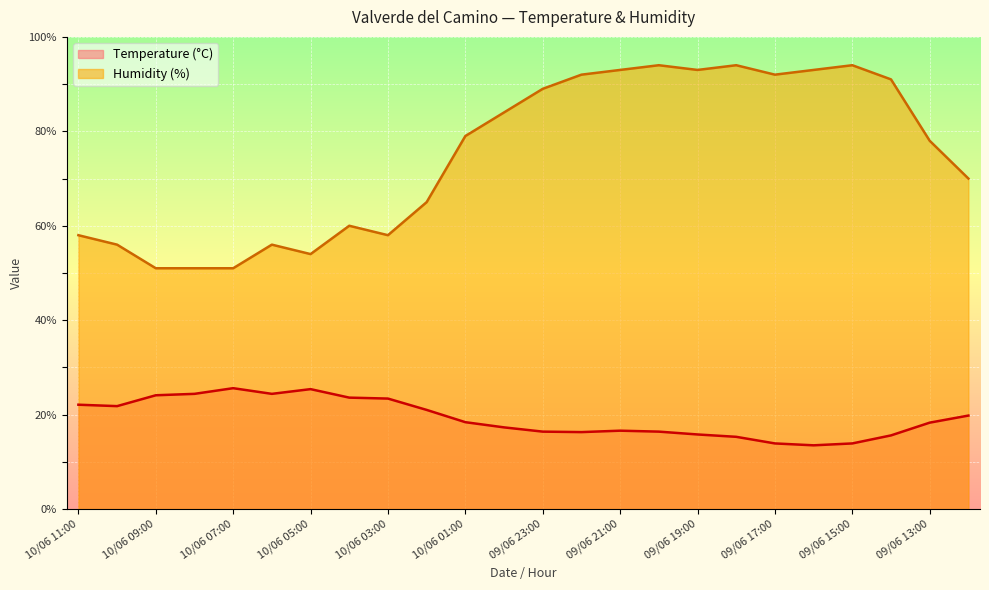

Which label corresponds to the smallest value in the chart?

09/06 16:00